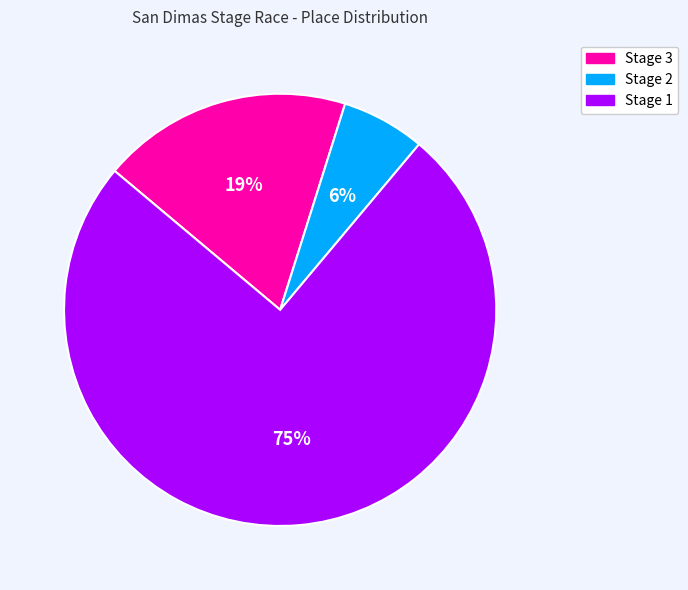

To the nearest percent, what portion does Stage 2 represent?

6%